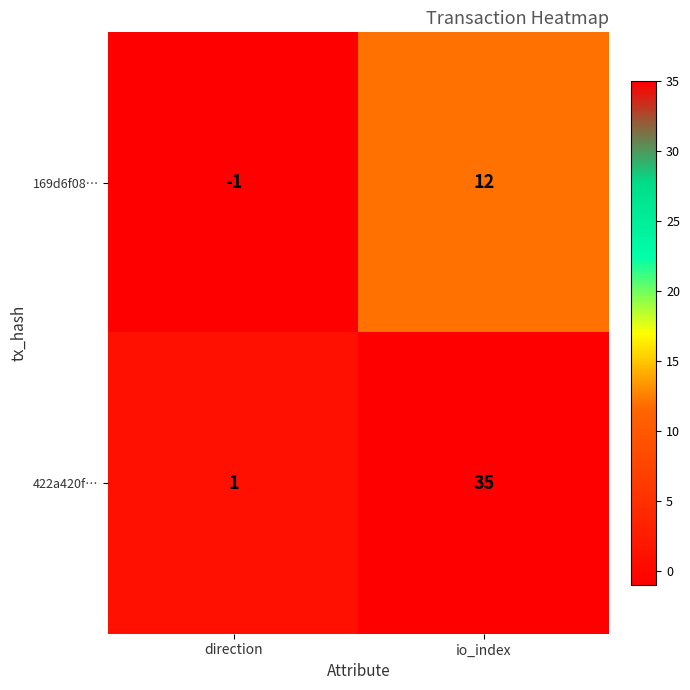

What is the greatest value displayed?

35